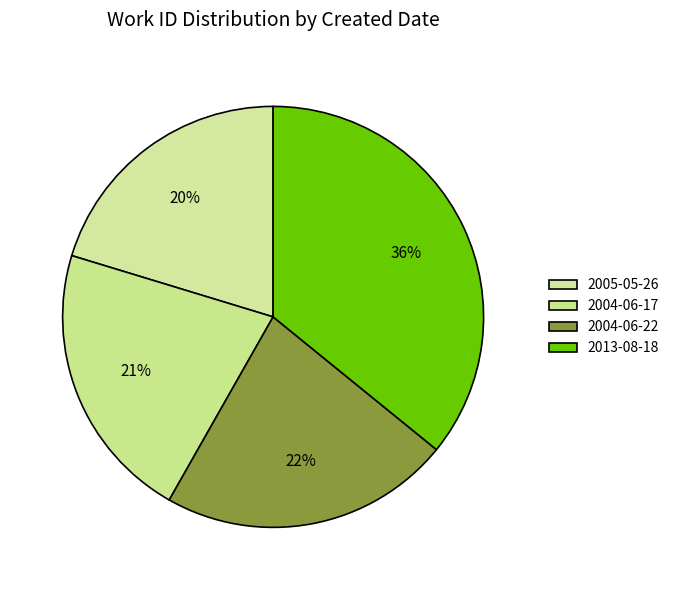

What portion of the pie excludes 2013-08-18?

64.1%